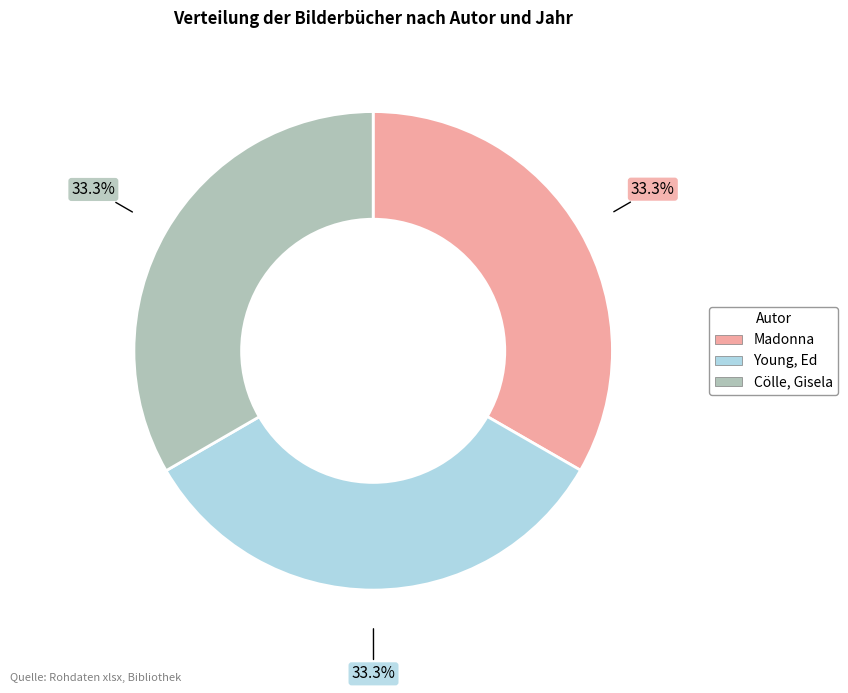

Combined, do Young, Ed and Madonna account for over 50%?

Yes